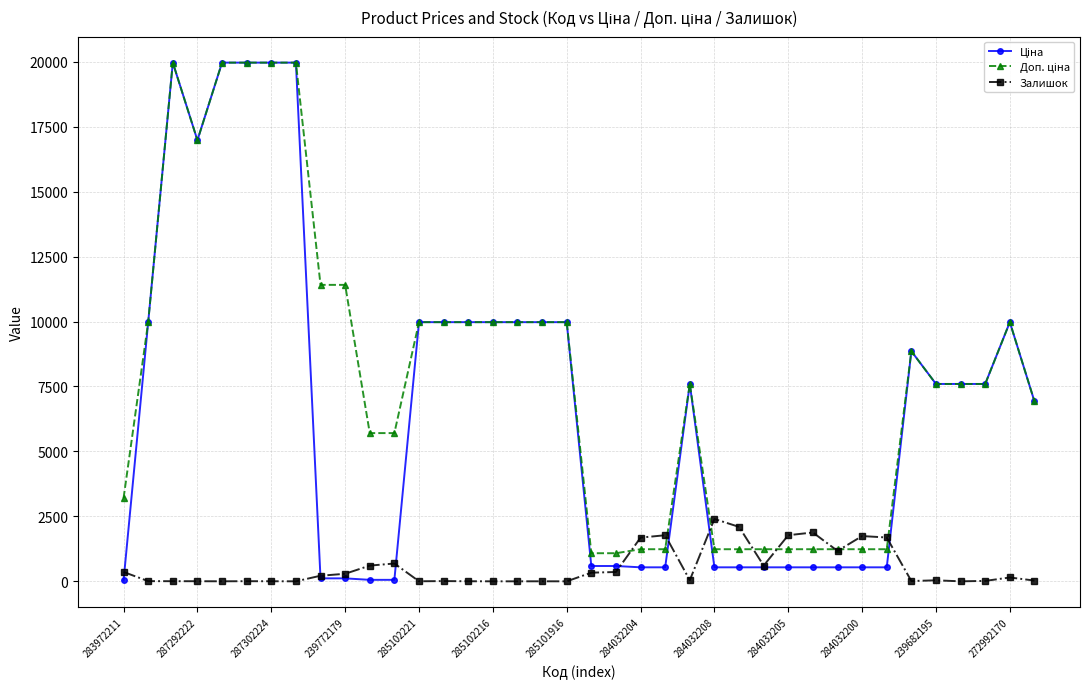

What is the value of the Залишок point at the 27th from the left?

605.0